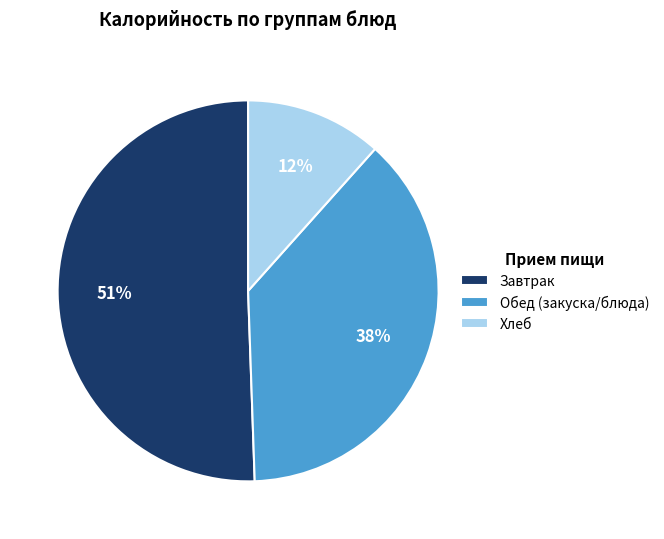

To the nearest percent, what is the average slice percentage?

33%